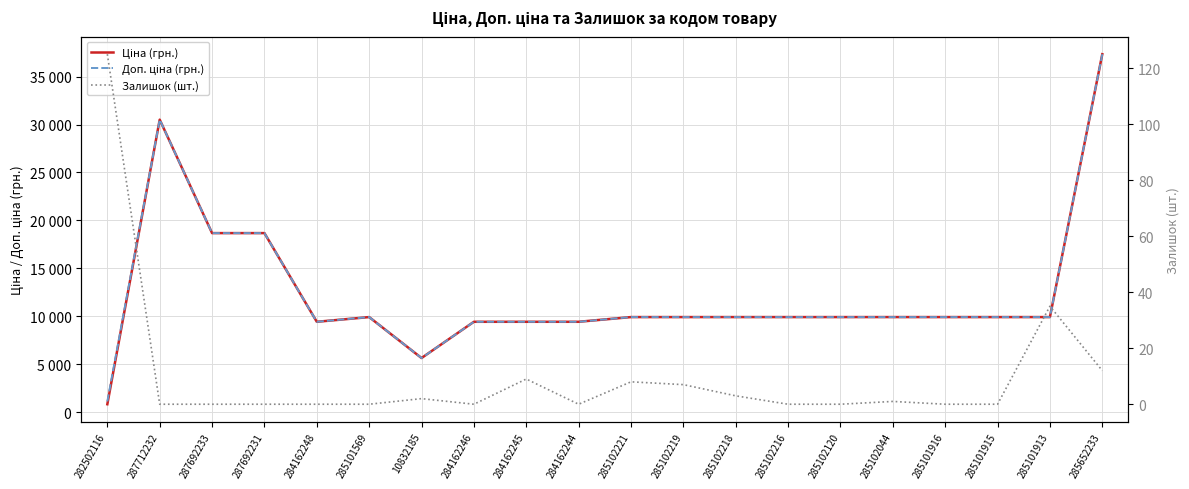

What is the label of the 5th point from the left?

284162248